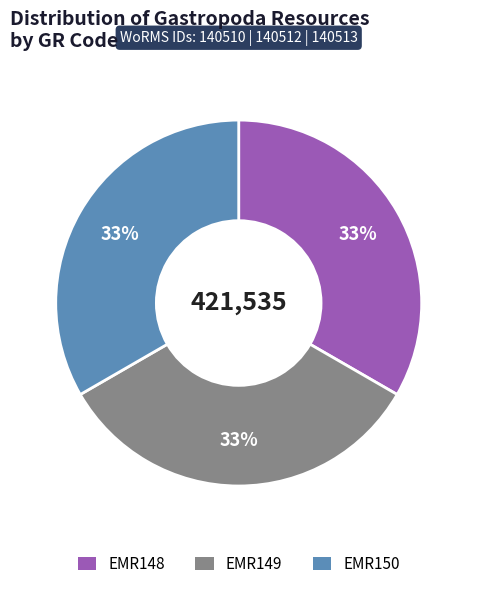

To the nearest percent, what portion does EMR150 represent?

33%